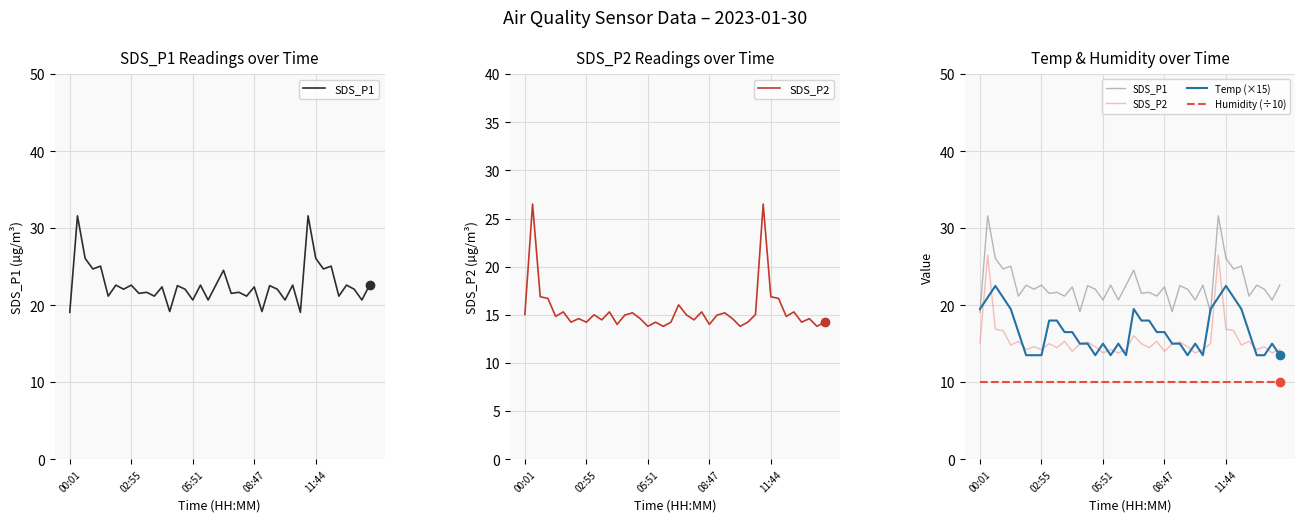

True or false: Temp (×15) has more than 2 points higher than both neighbors.

True